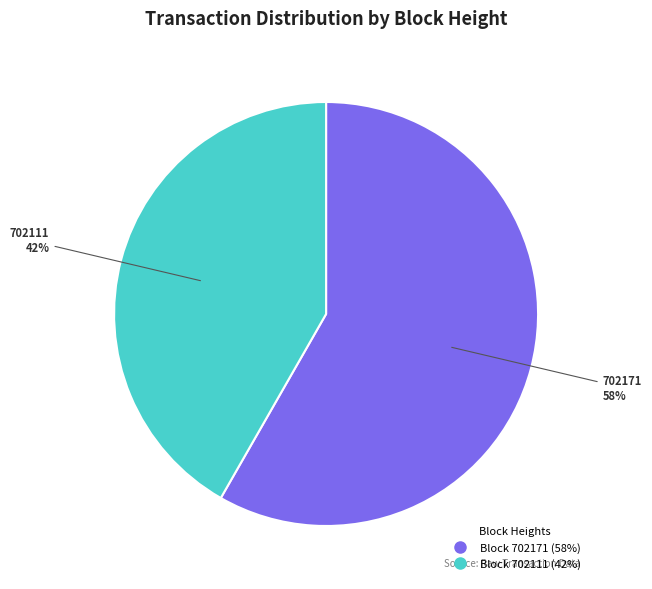

To the nearest percent, what is the average slice percentage?

50%